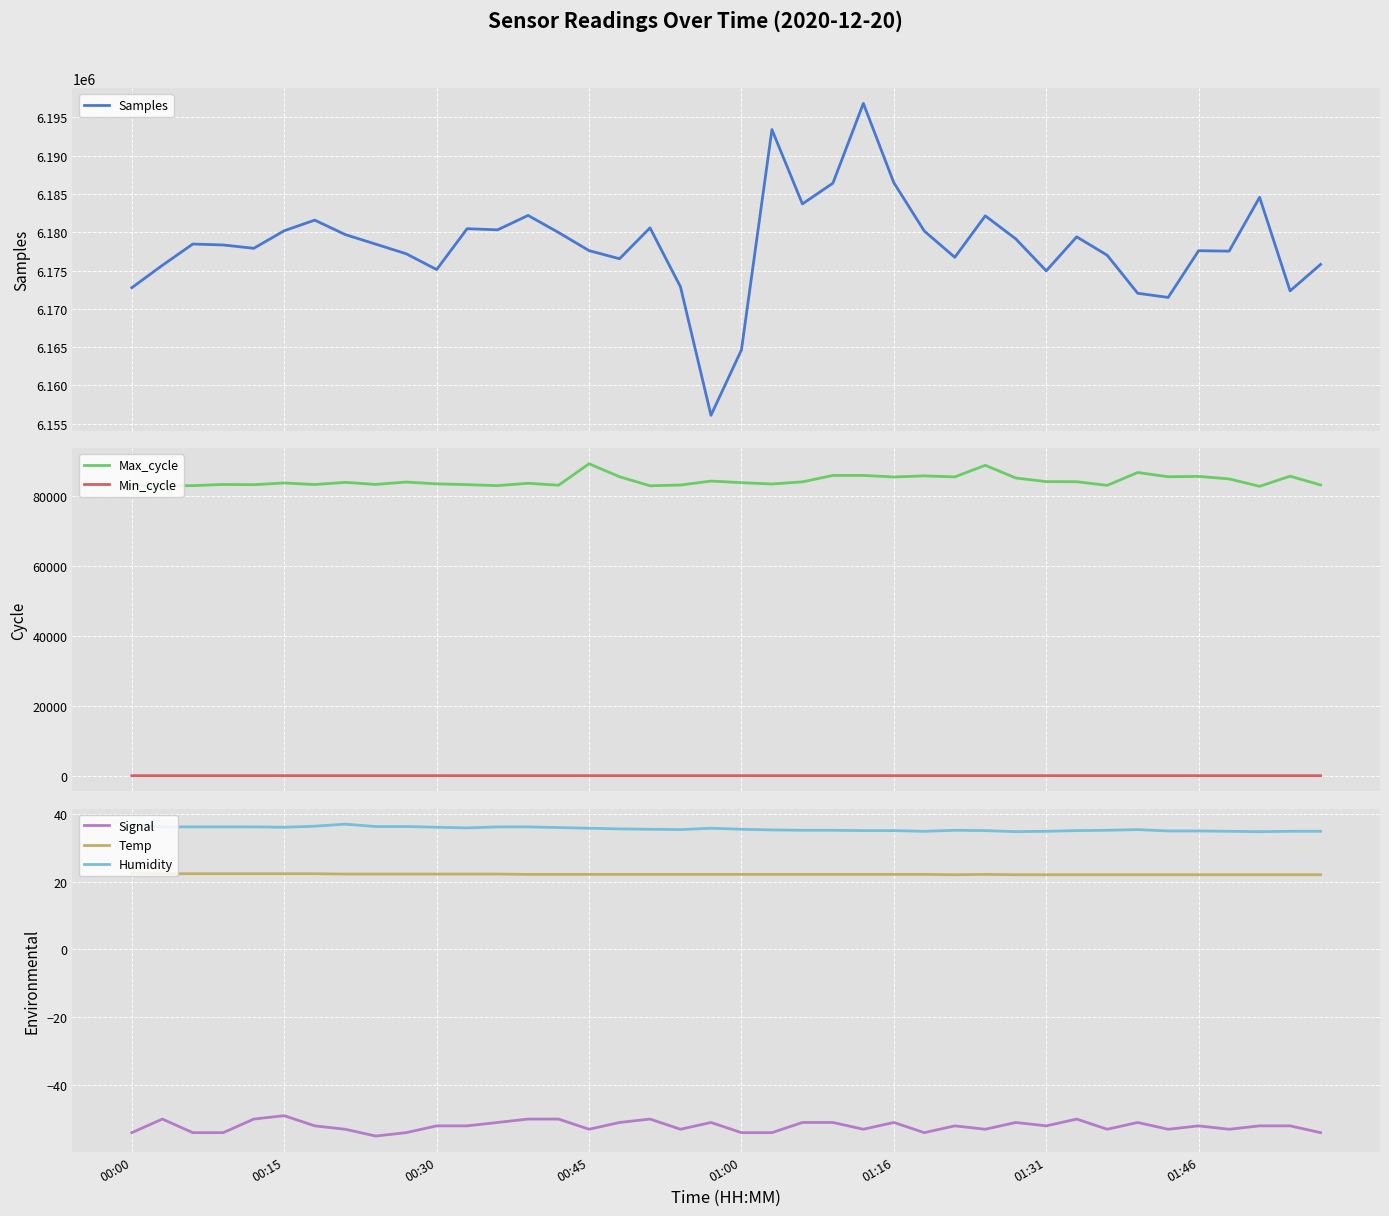

True or false: Signal and Temp cross at least once.

False